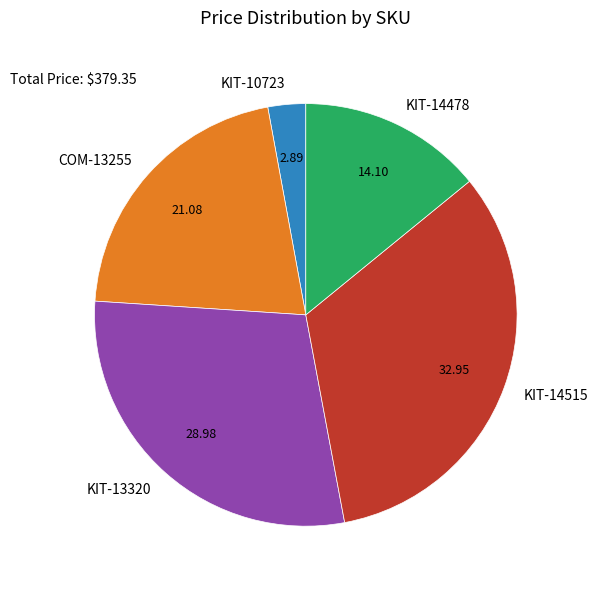

Is there any slice that represents more than half of the pie?

No